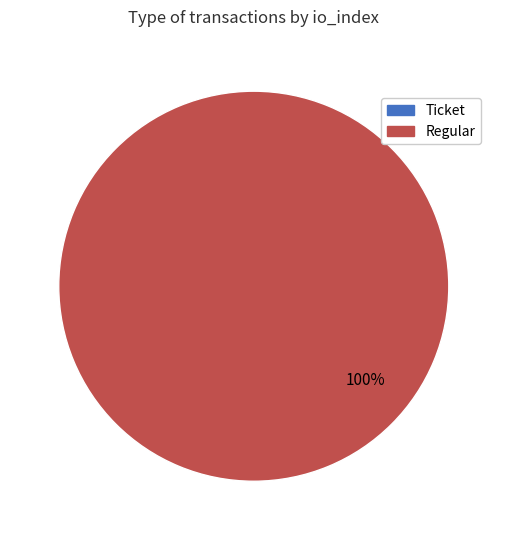

Which category accounts for the majority?

Regular